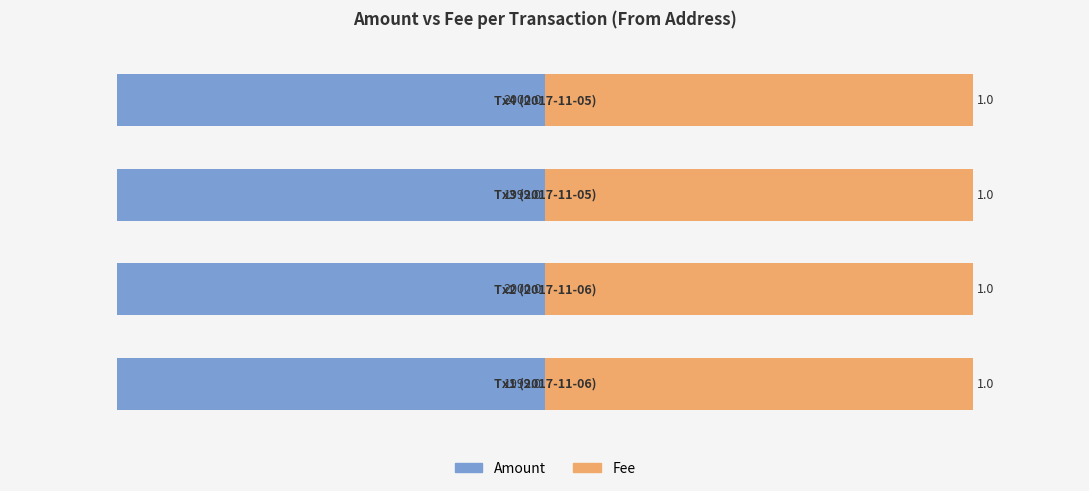

Which series has the largest total across all categories?

Fee